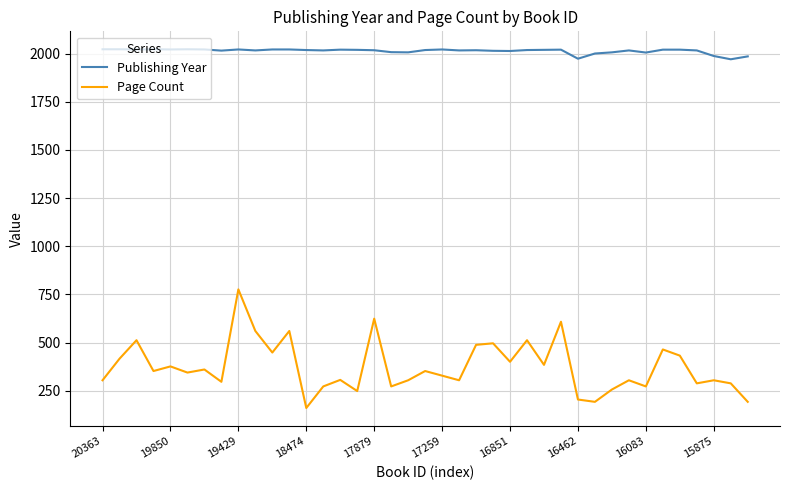

Rank the series by their maximum value, from highest to lowest.

Publishing Year, Page Count